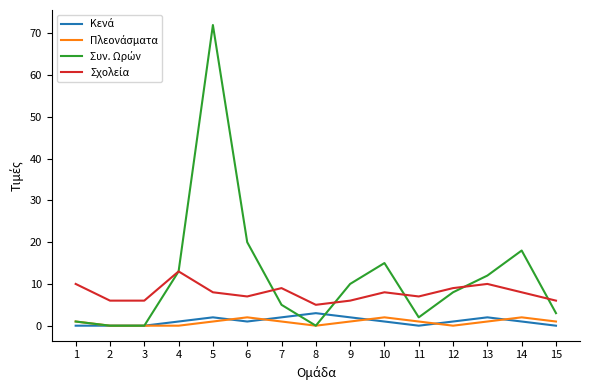

What is the maximum value shown in the chart?

72